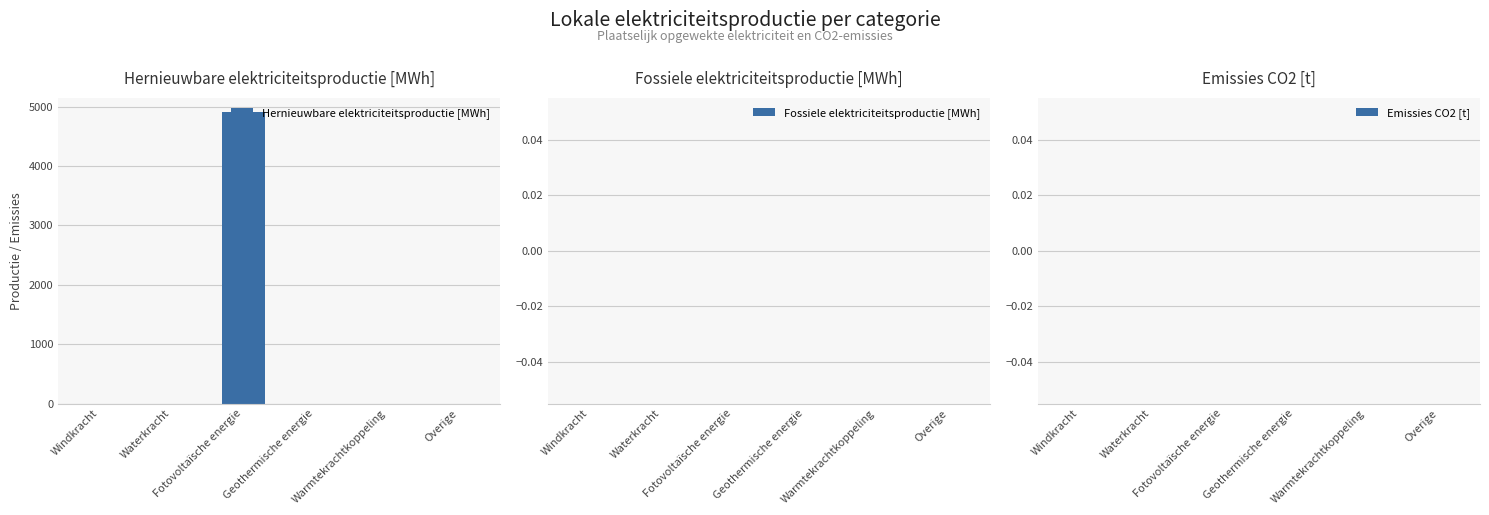

What is the maximum value shown in the chart?

4903.3